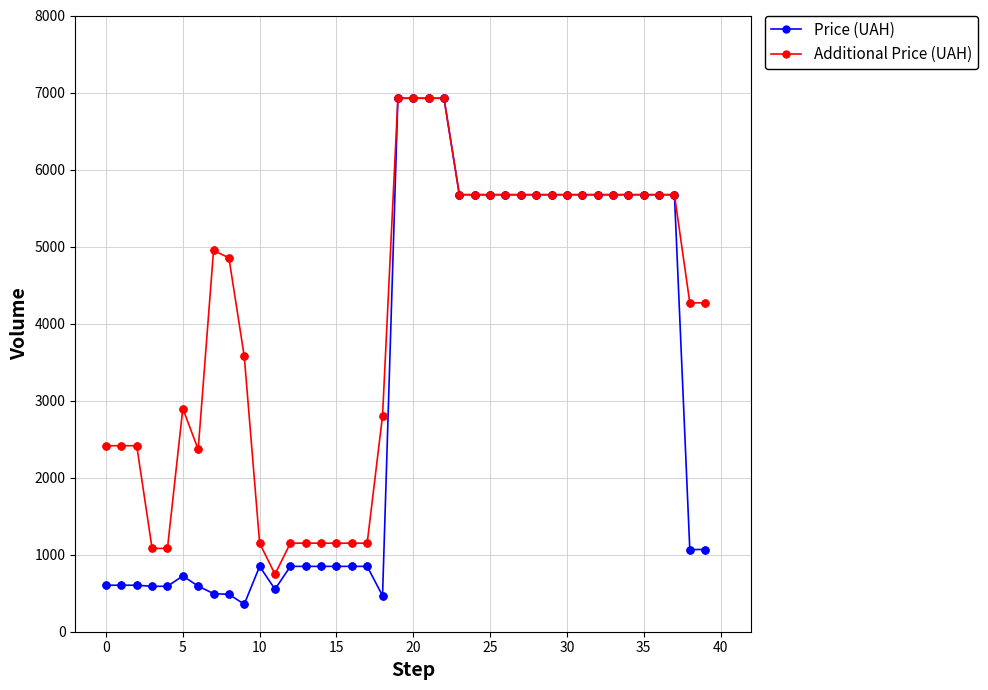

At how many categories does at least one series exceed 3103?

24